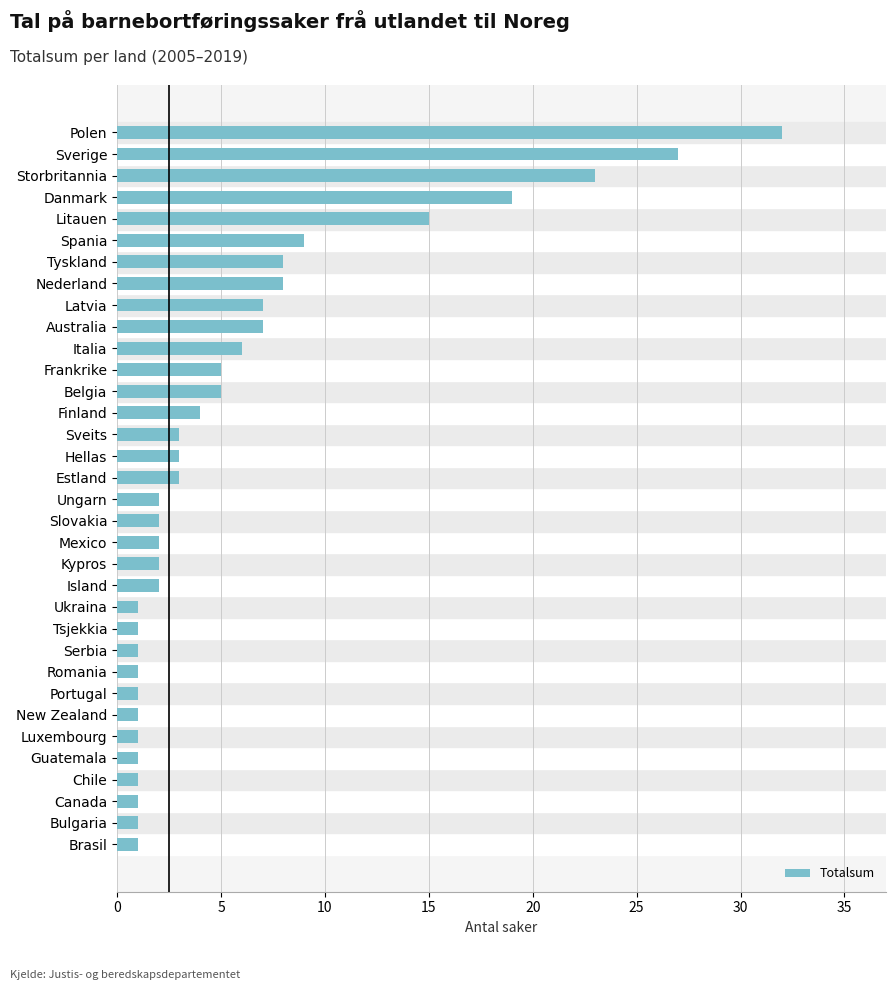

What is the change in value from Bulgaria to Finland?

+3